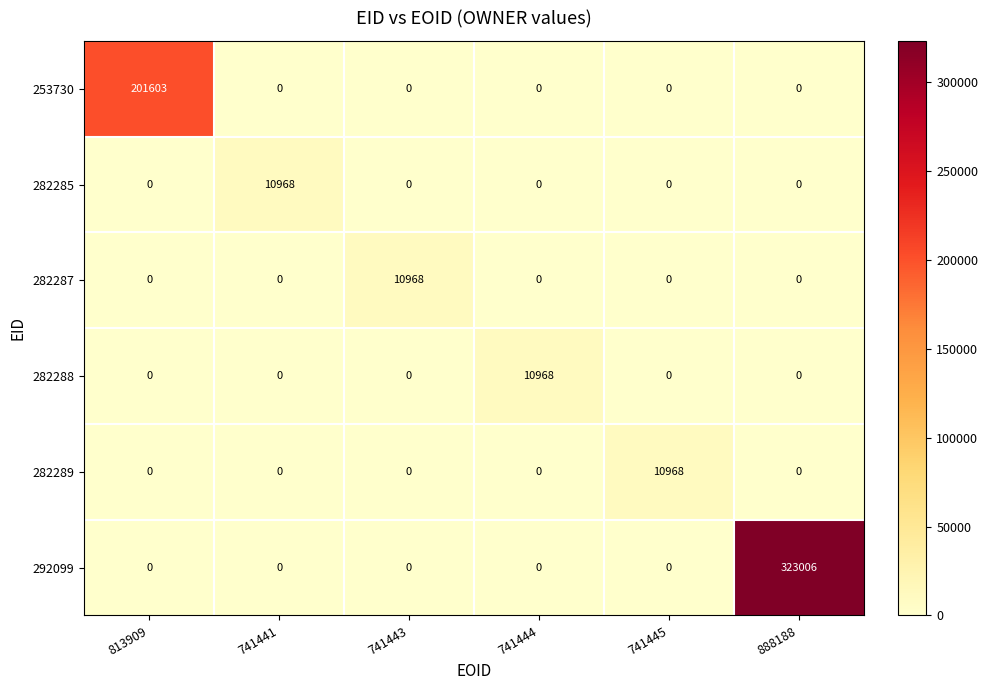

What is the spread (max minus min) of values at 888188?

323006